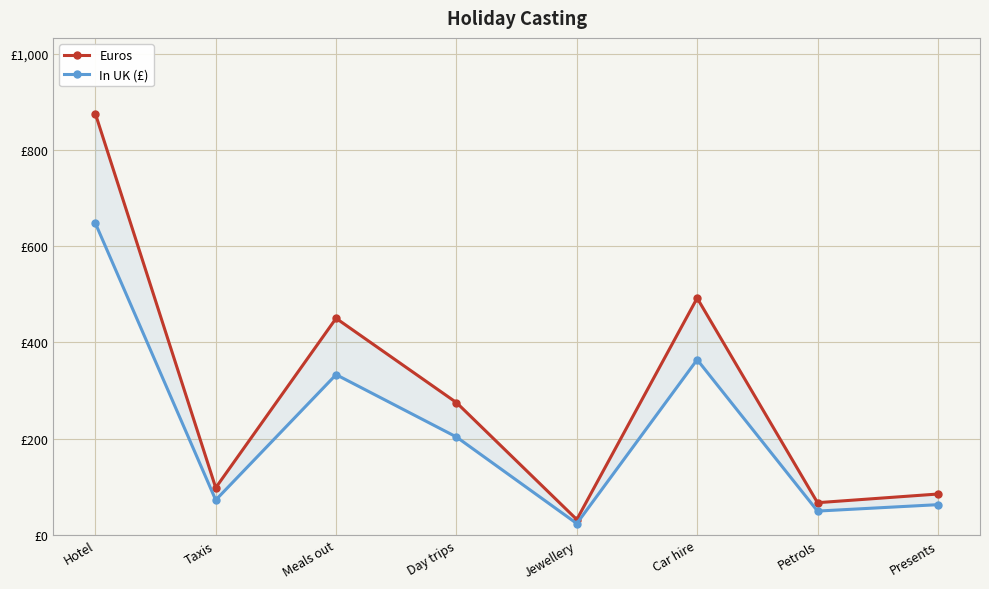

In In UK (£), how many points are lower than both neighbors (excluding endpoints)?

3